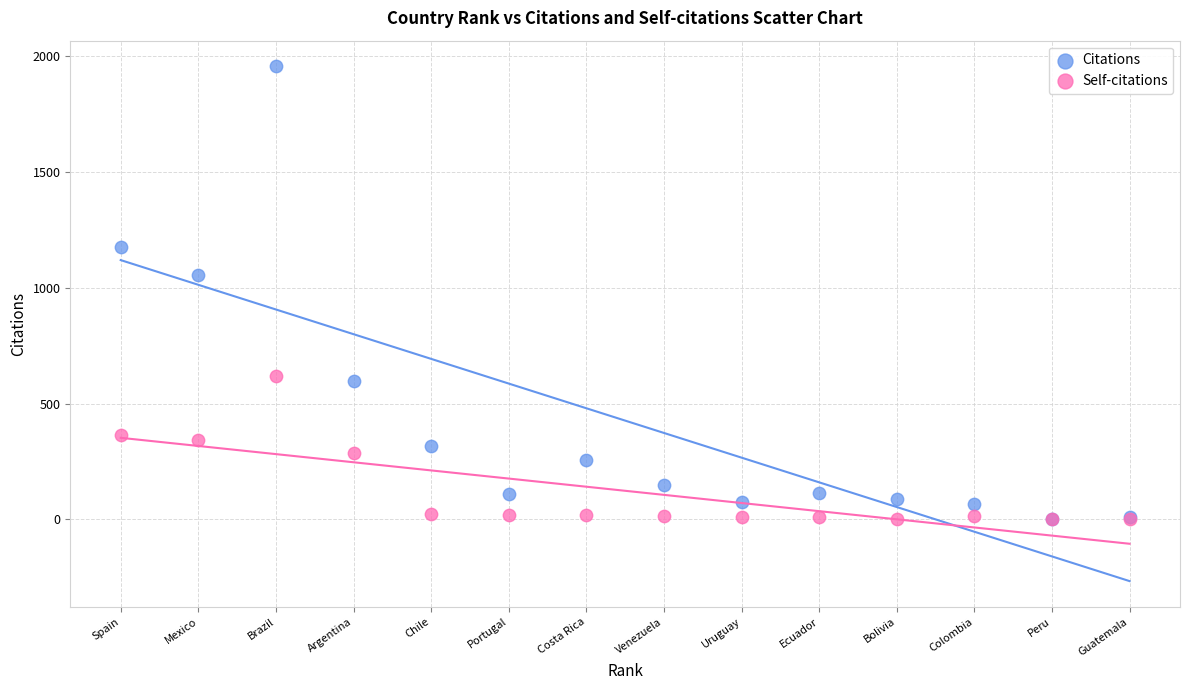

Which series has the largest Y range (max minus min)?

Citations